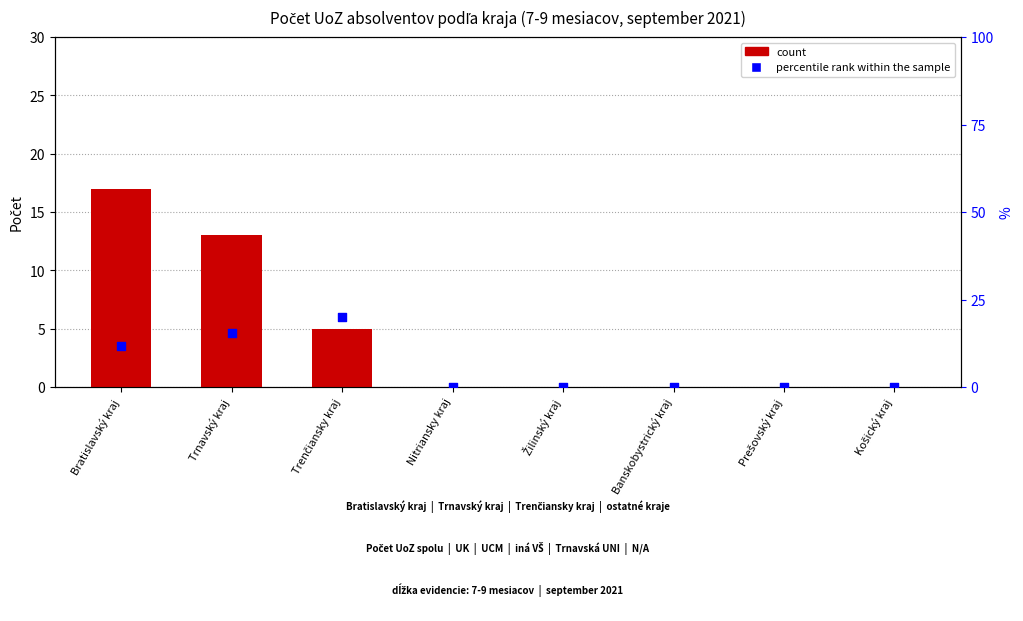

Is the value of count at Trenčiansky kraj greater than the value of percentile rank within the sample at Nitriansky kraj?

Yes